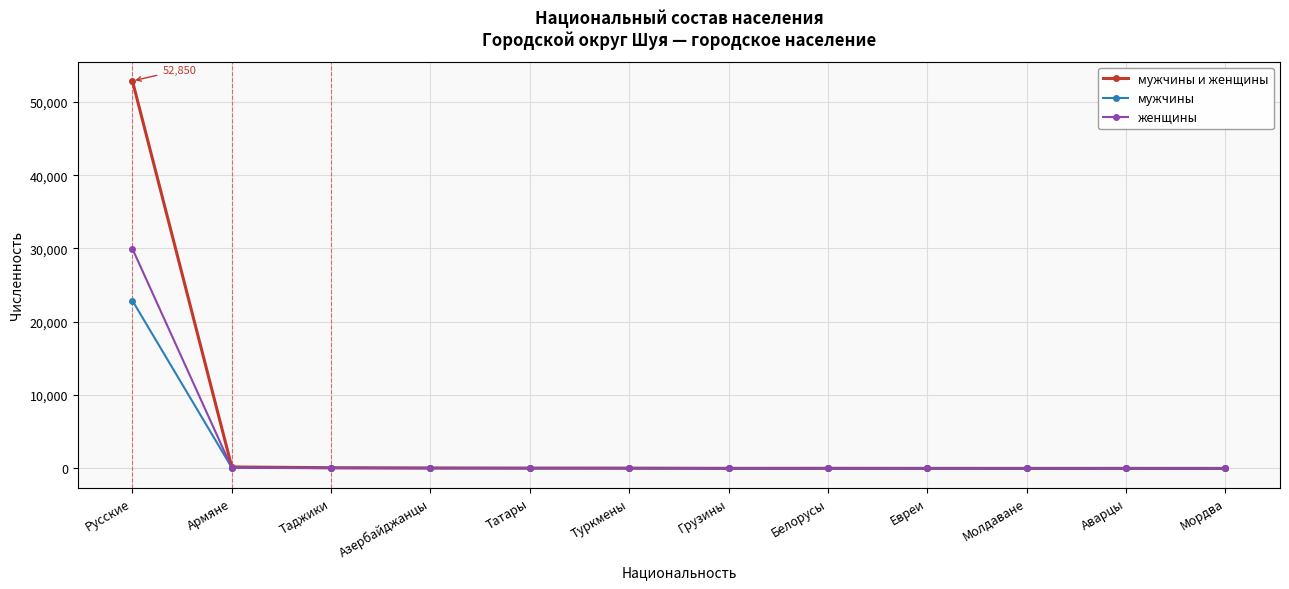

What is the maximum value shown in the chart?

52850